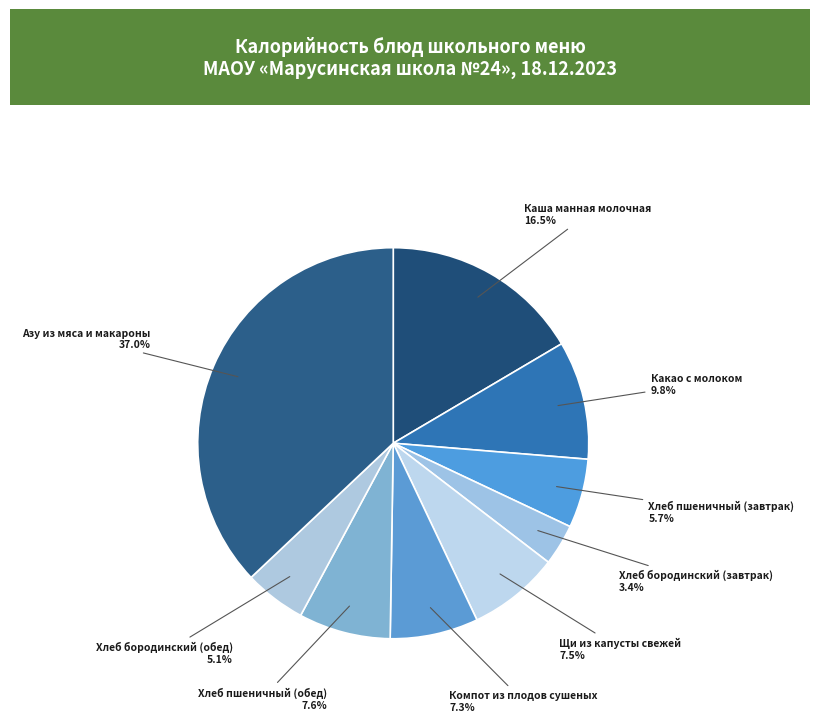

Does any single category account for the majority?

No